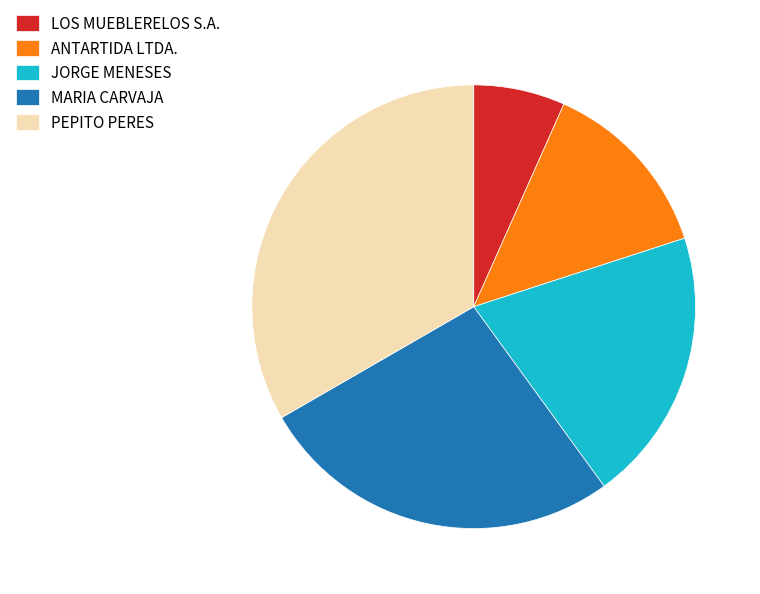

Is the sum of JORGE MENESES and LOS MUEBLERELOS S.A. greater than half?

No